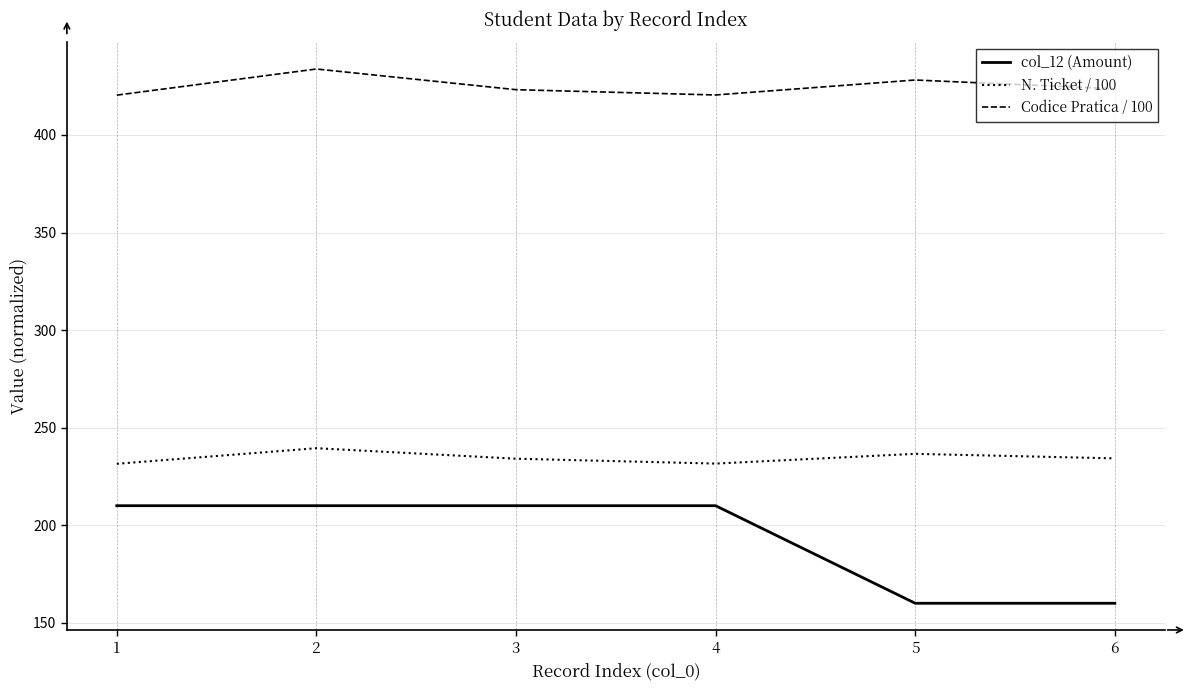

List the series in order of their overall mean, lowest first.

col_12 (Amount), N. Ticket / 100, Codice Pratica / 100